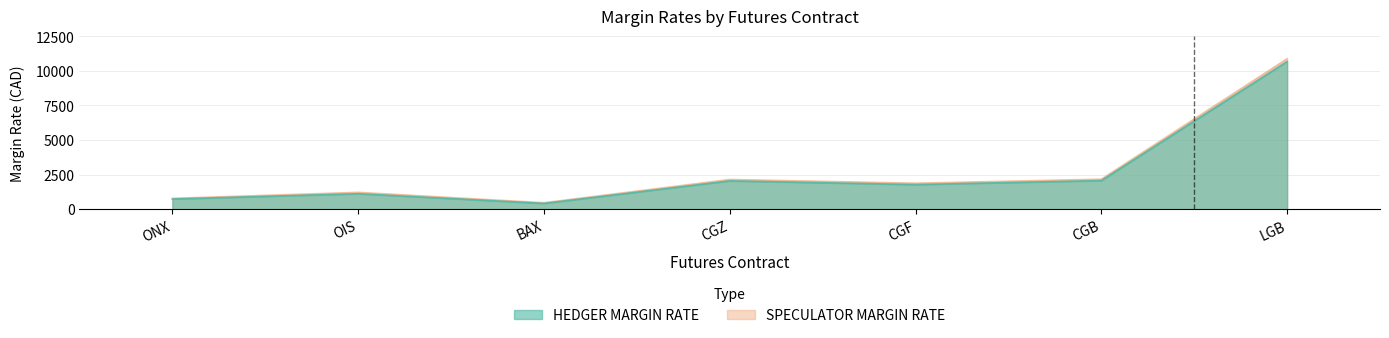

How many lines are shown in the chart?

2